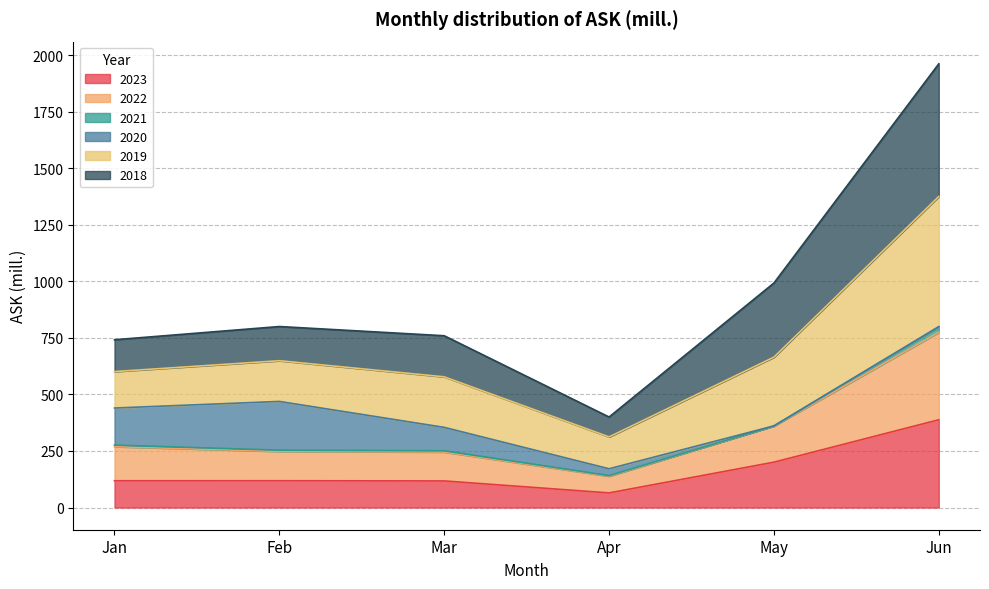

True or false: 2023 and 2019 cross at least once.

False